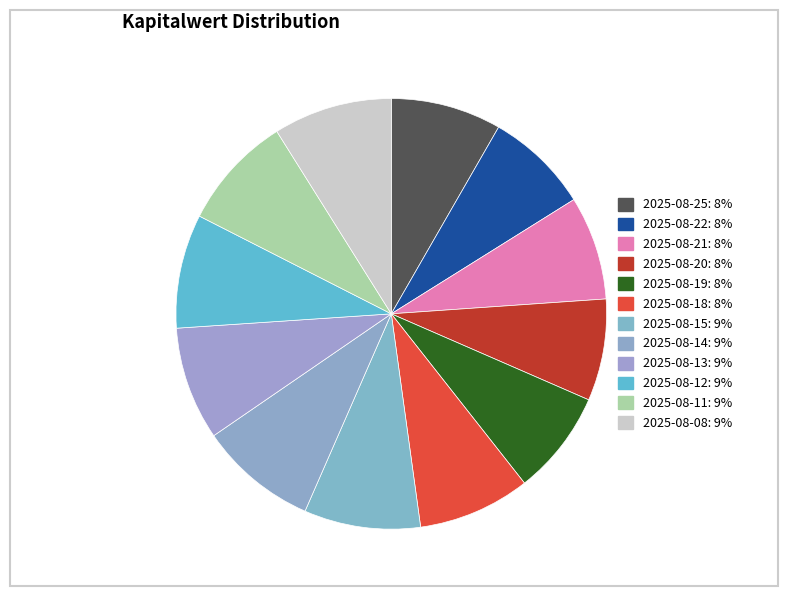

To the nearest percent, what percentage of the pie is 2025-08-15?

9%